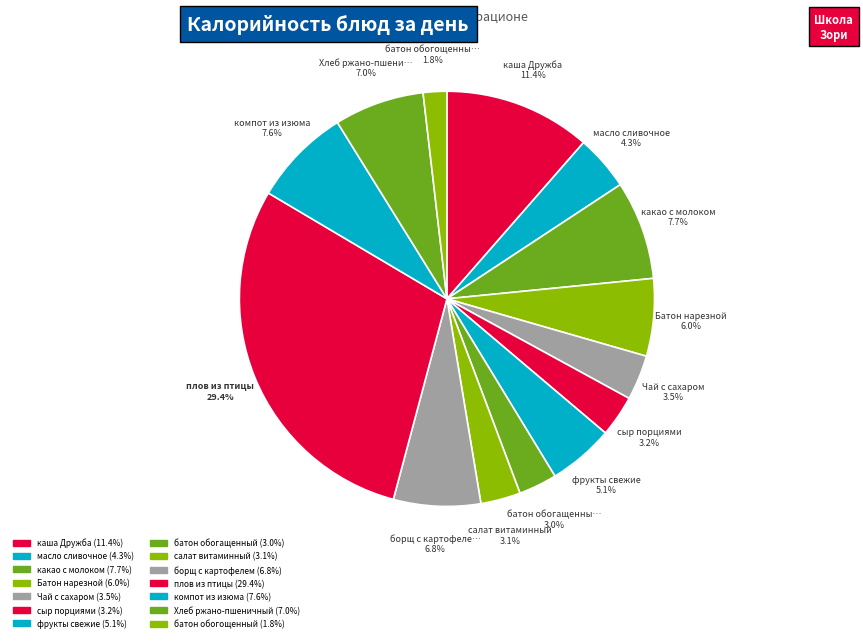

What portion of the pie excludes масло сливочное?

95.7%